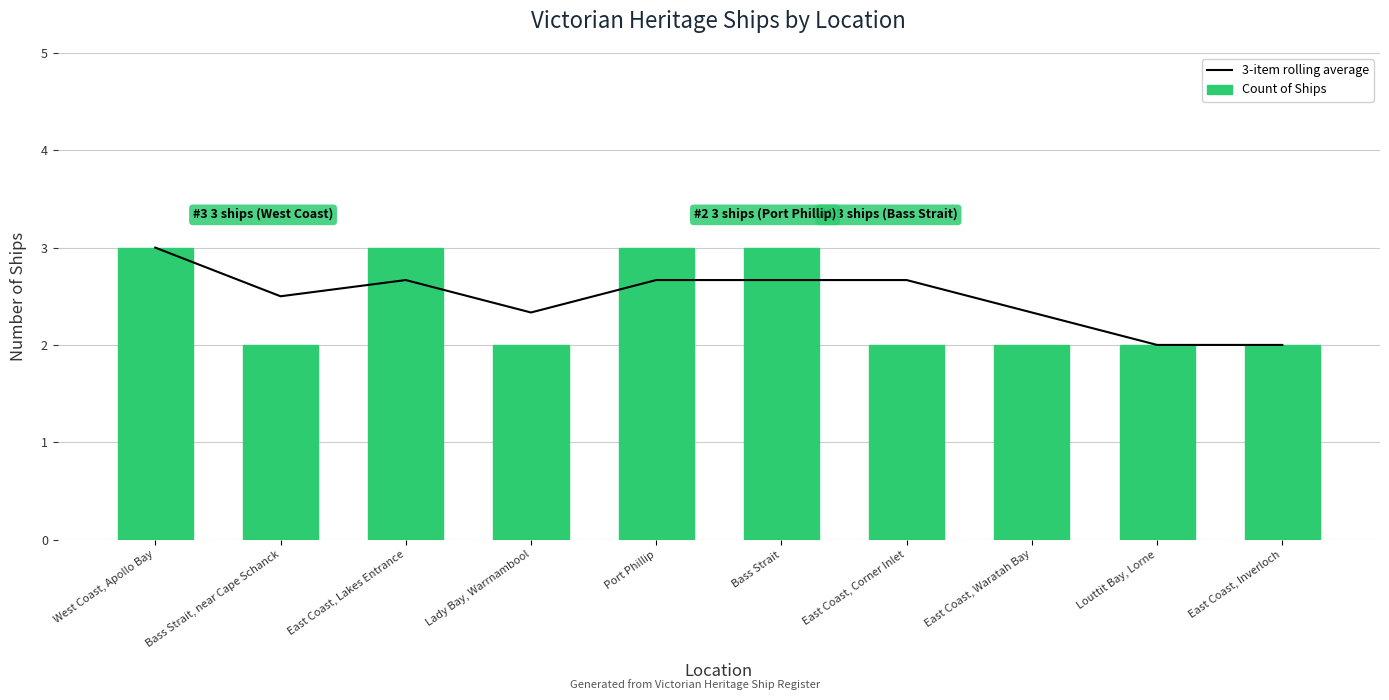

What value does the Count of Ships series have at Bass Strait?

3